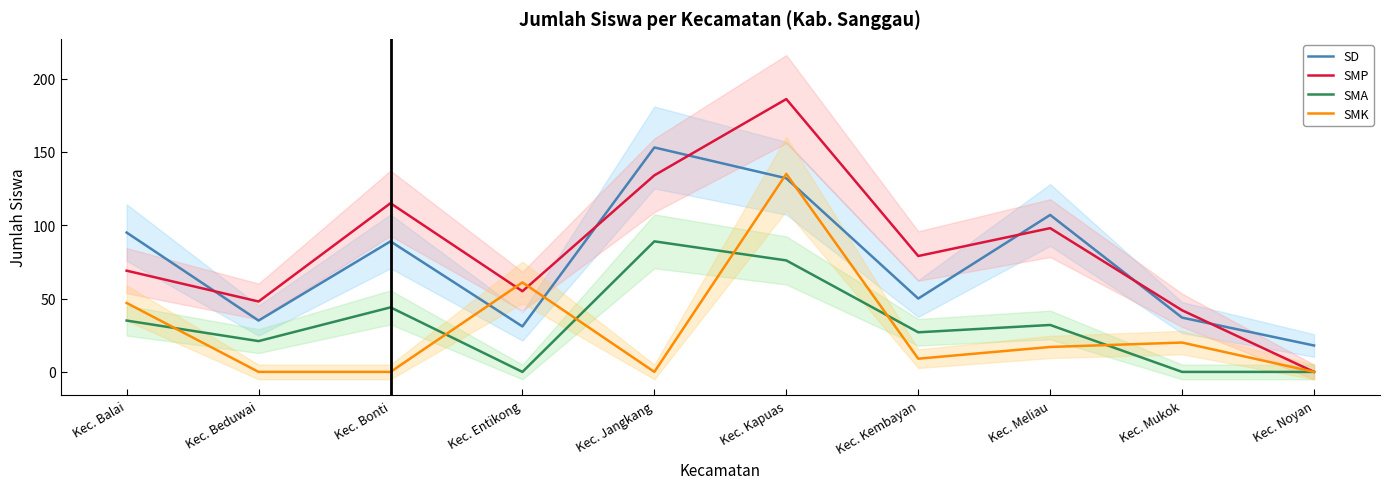

Between Kec. Jangkang and Kec. Kembayan, which is larger?

Kec. Jangkang